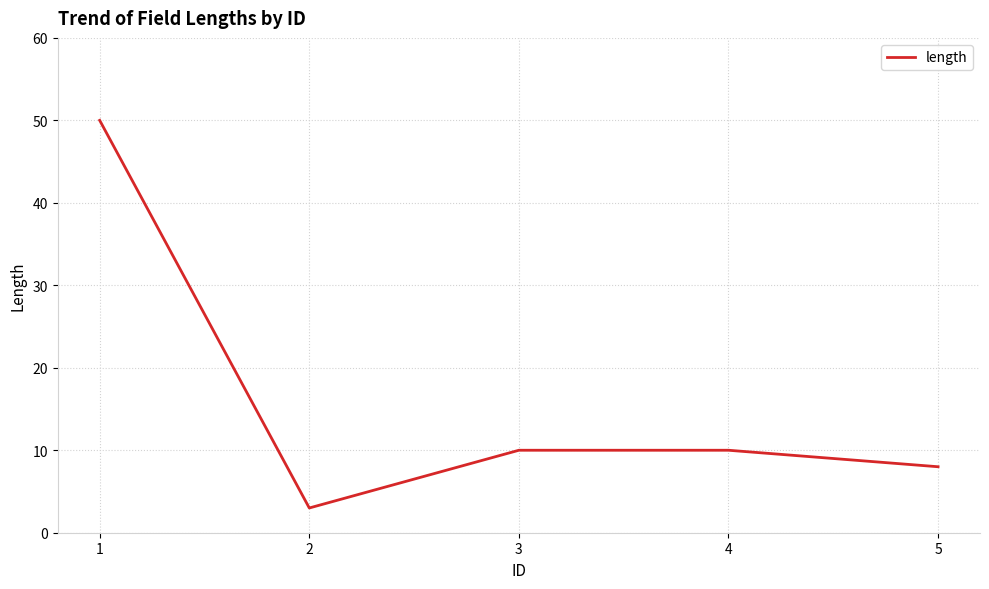

Reading right to left, what are all the values shown in this chart?

8	10	10	3	50